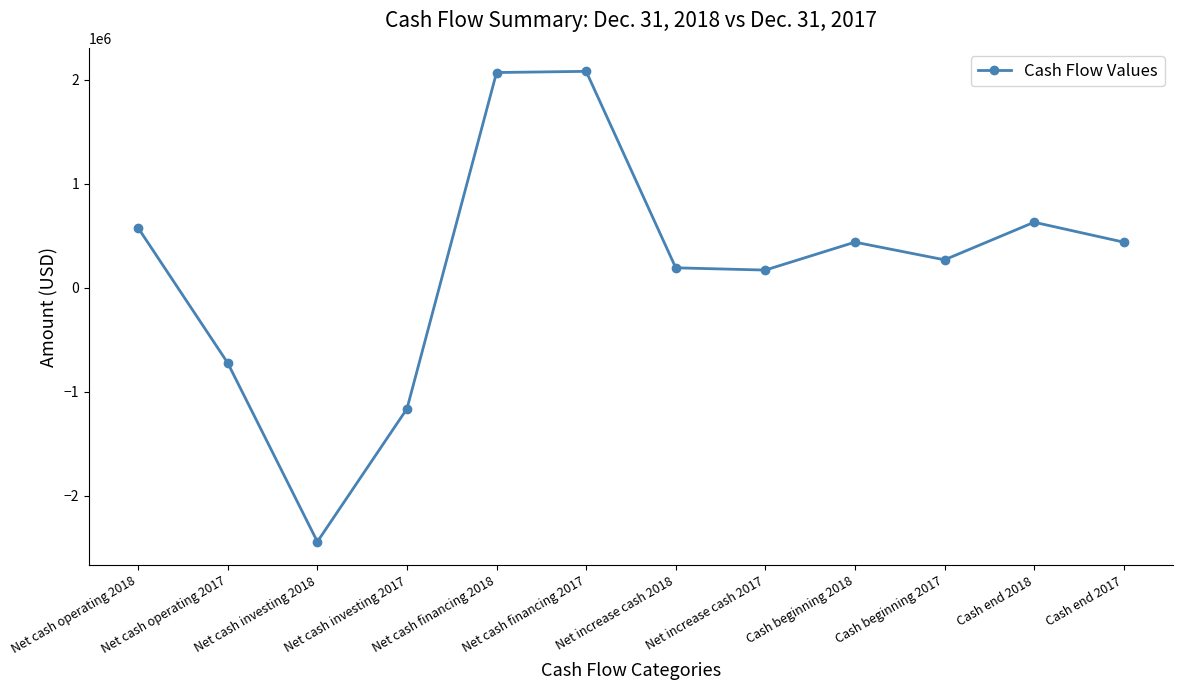

Does the chart display data point markers on the line(s)?

Yes